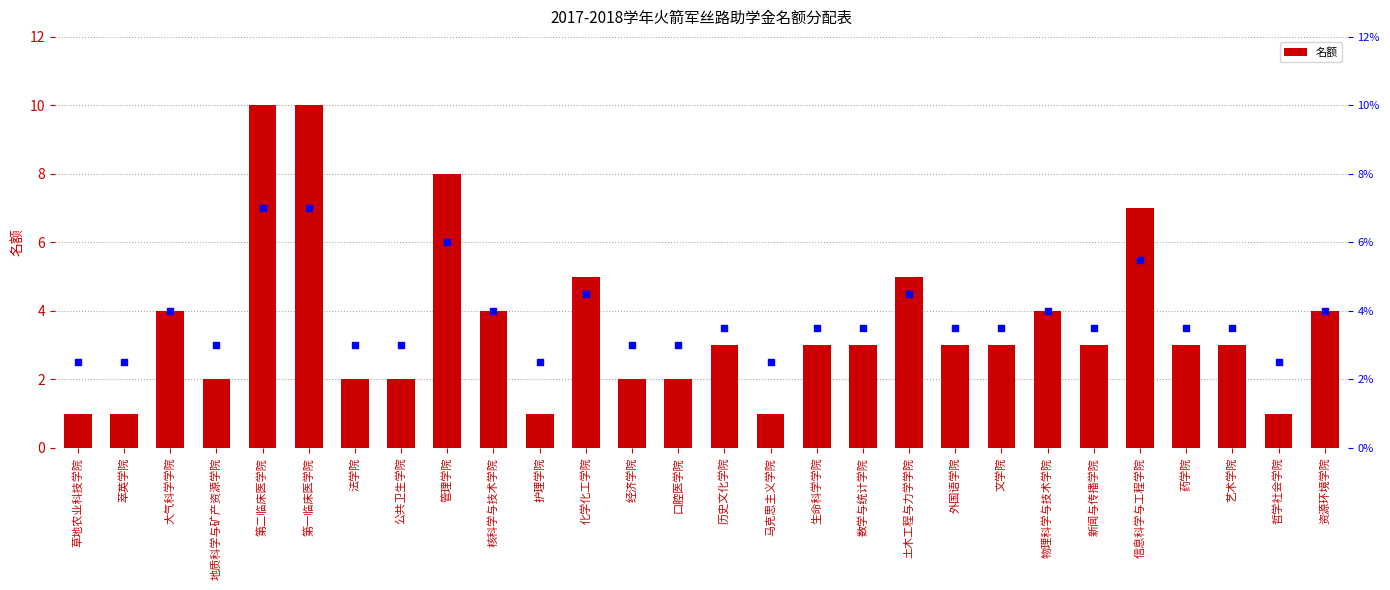

At how many categories does at least one series exceed 9?

2